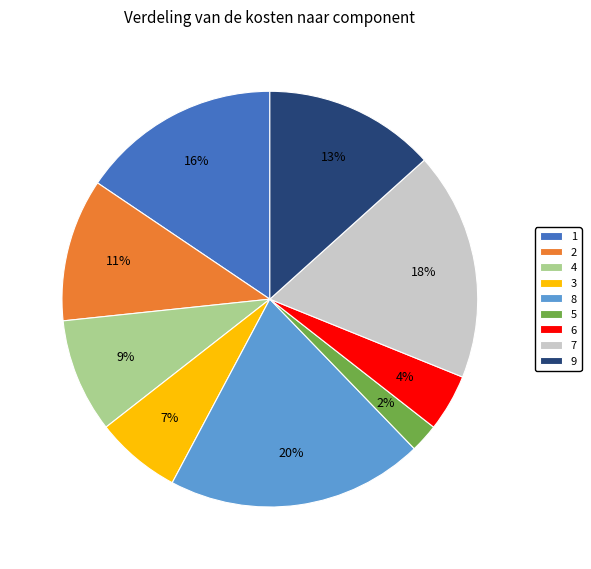

What percentage is the 1 slice, to the nearest percent?

16%